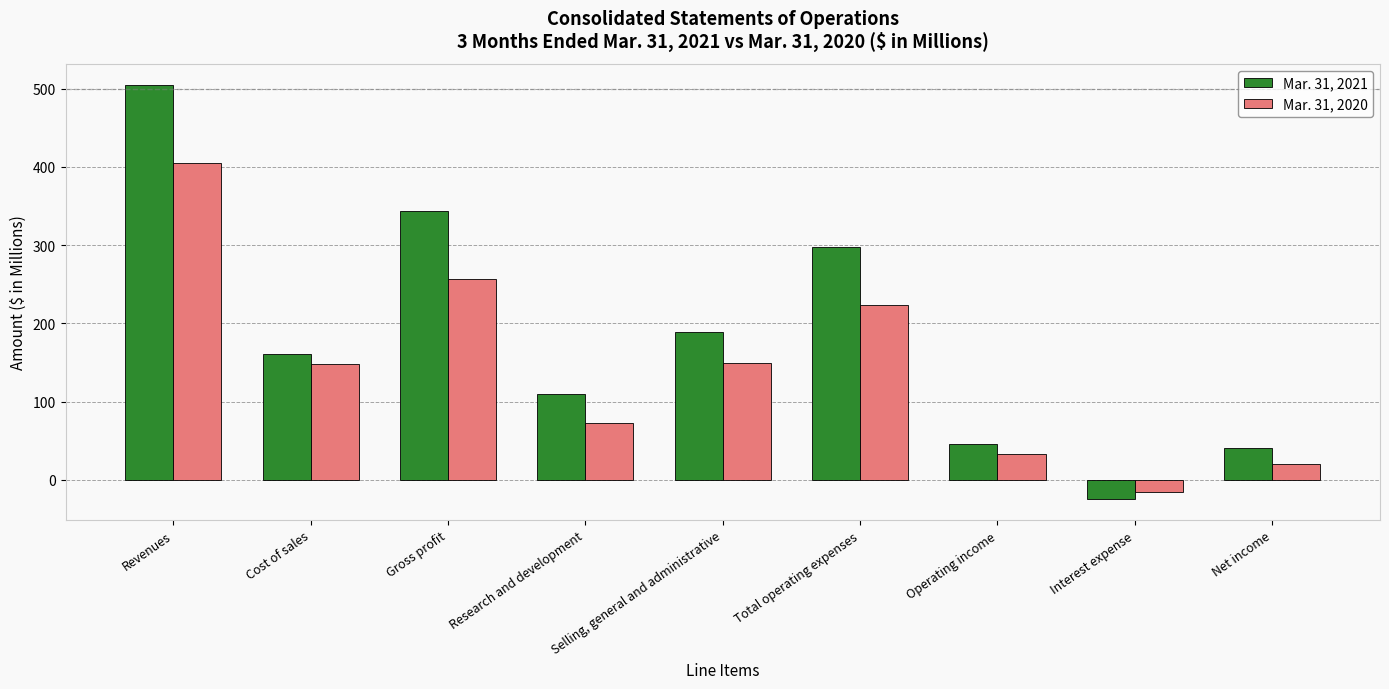

Which category has the highest value in the Mar. 31, 2021 series?

Revenues